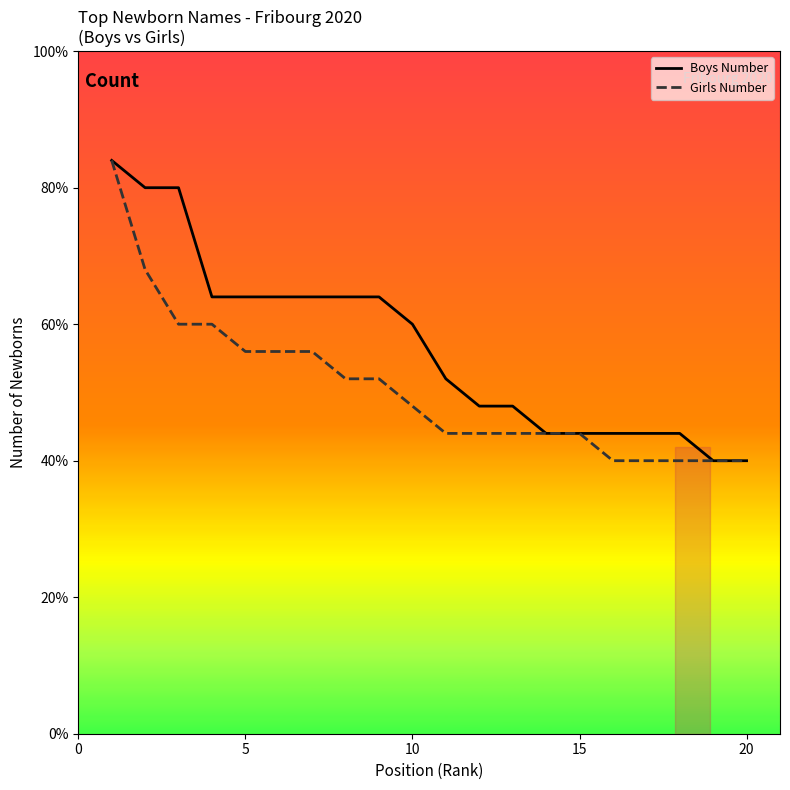

What are all the series names shown in the legend?

Boys Number, Girls Number